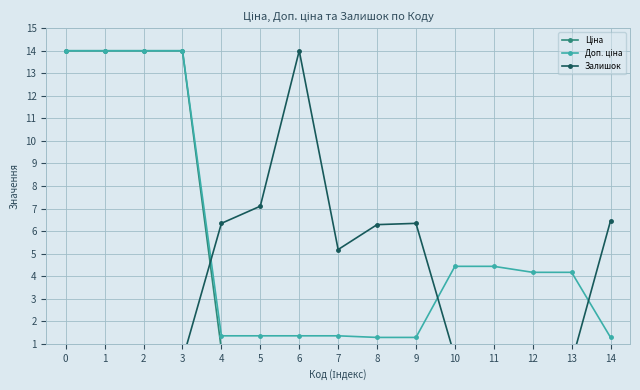

True or false: Доп. ціна and Ціна cross at least once.

False